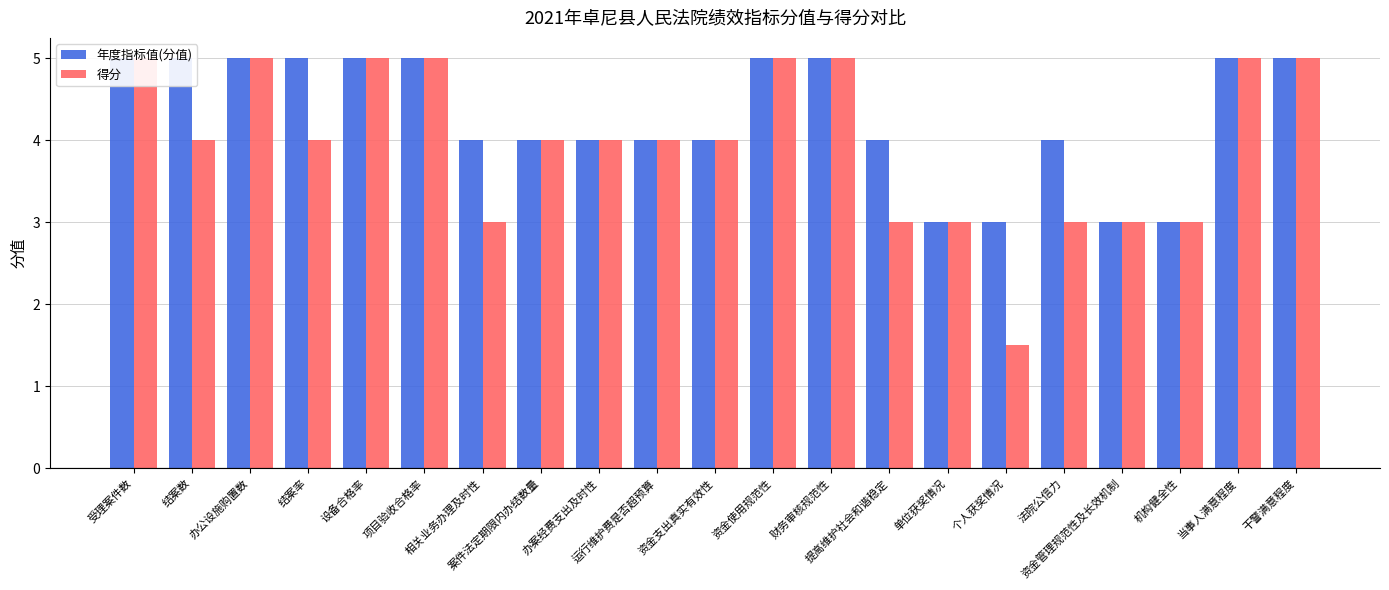

How many values in the 年度指标值(分值) series exceed 4?

10